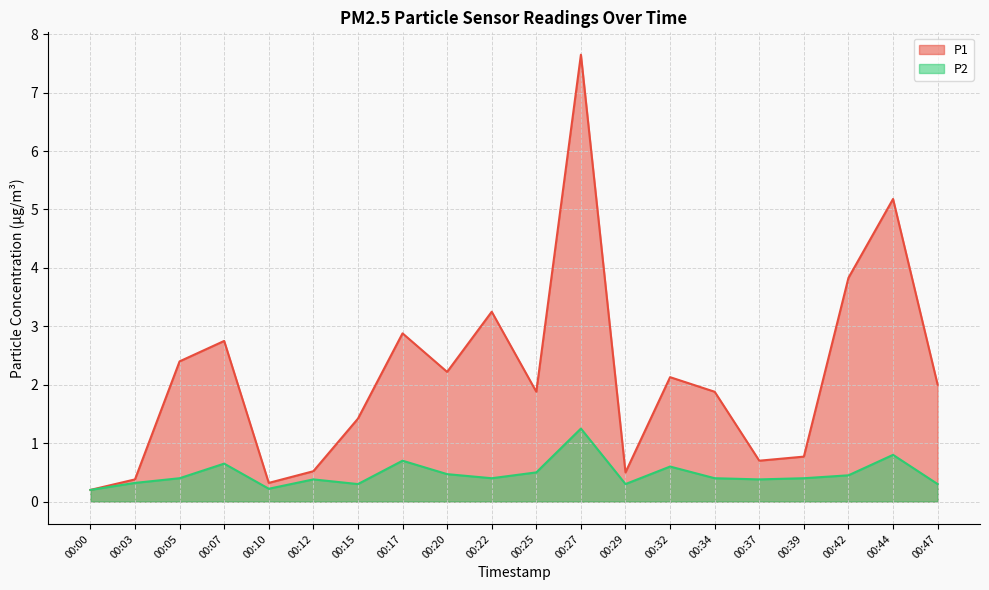

At how many categories does at least one series exceed 1?

13